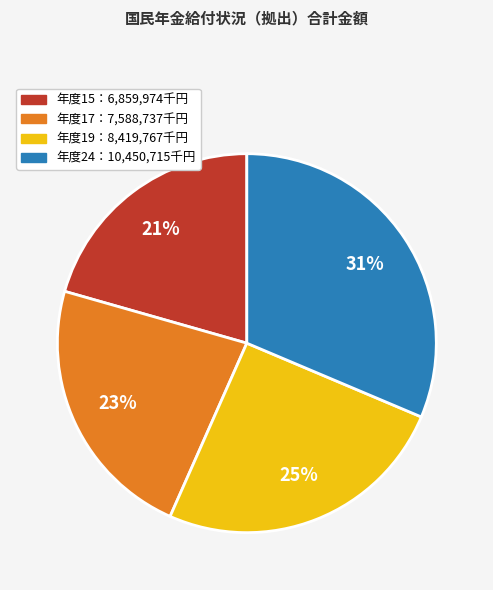

Is there any slice that represents more than half of the pie?

No